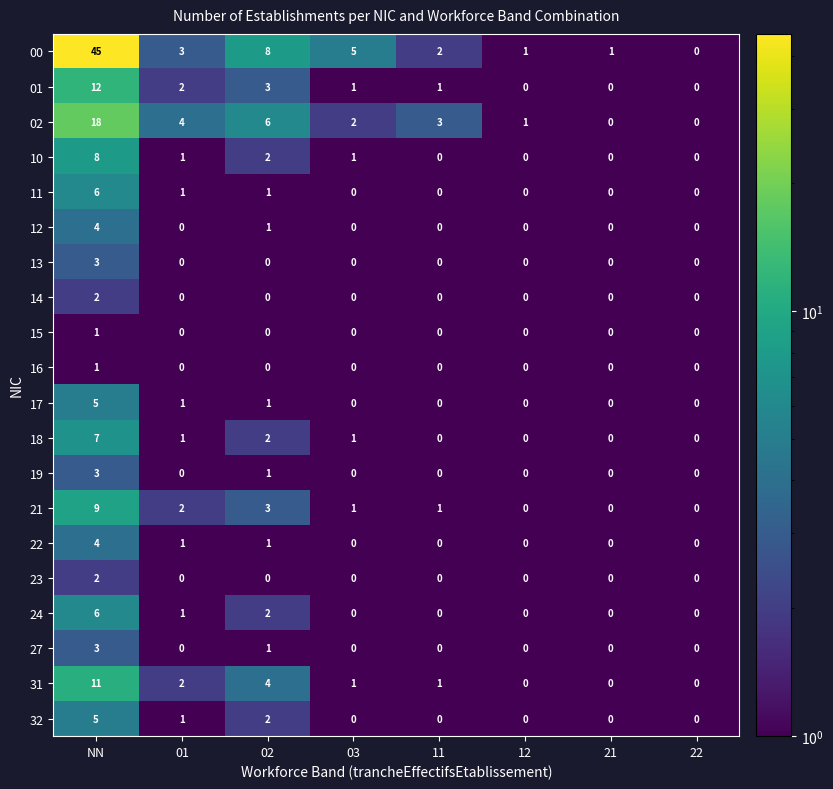

What is the difference between the highest and lowest values at 01?

4